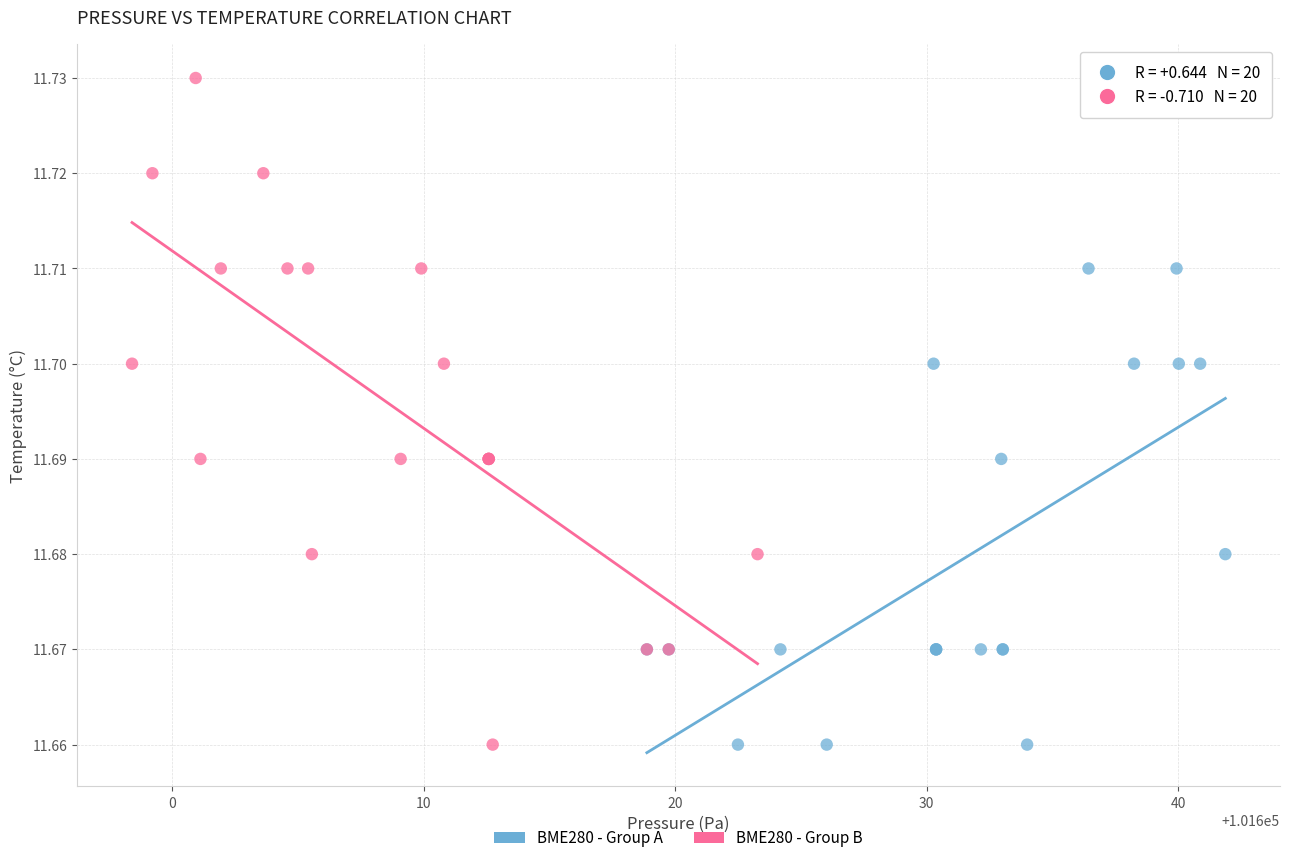

Which series reaches the maximum Y coordinate?

BME280 - Group B